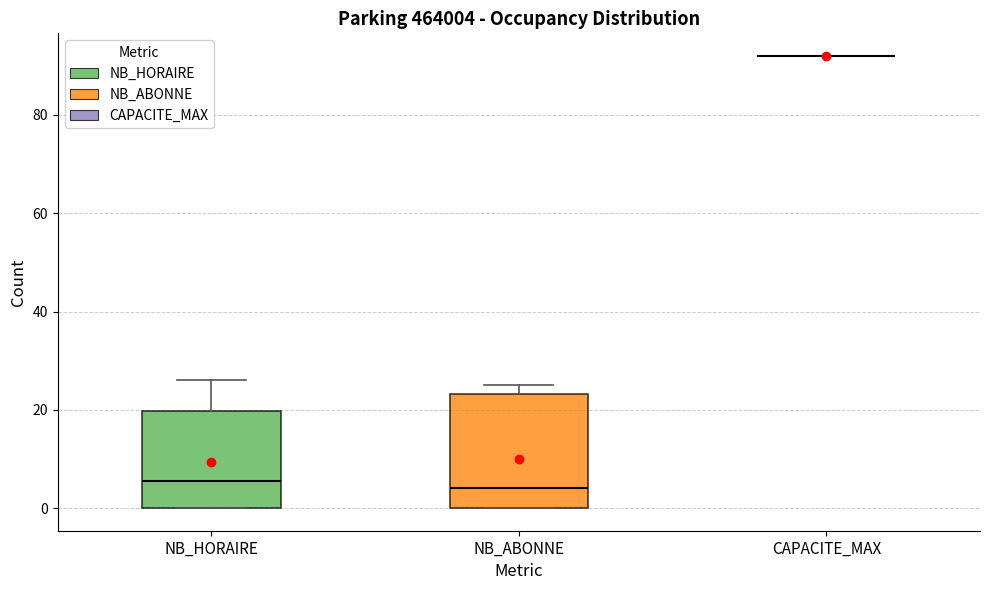

Which box is the tallest, from its lower edge to its upper edge?

NB_ABONNE